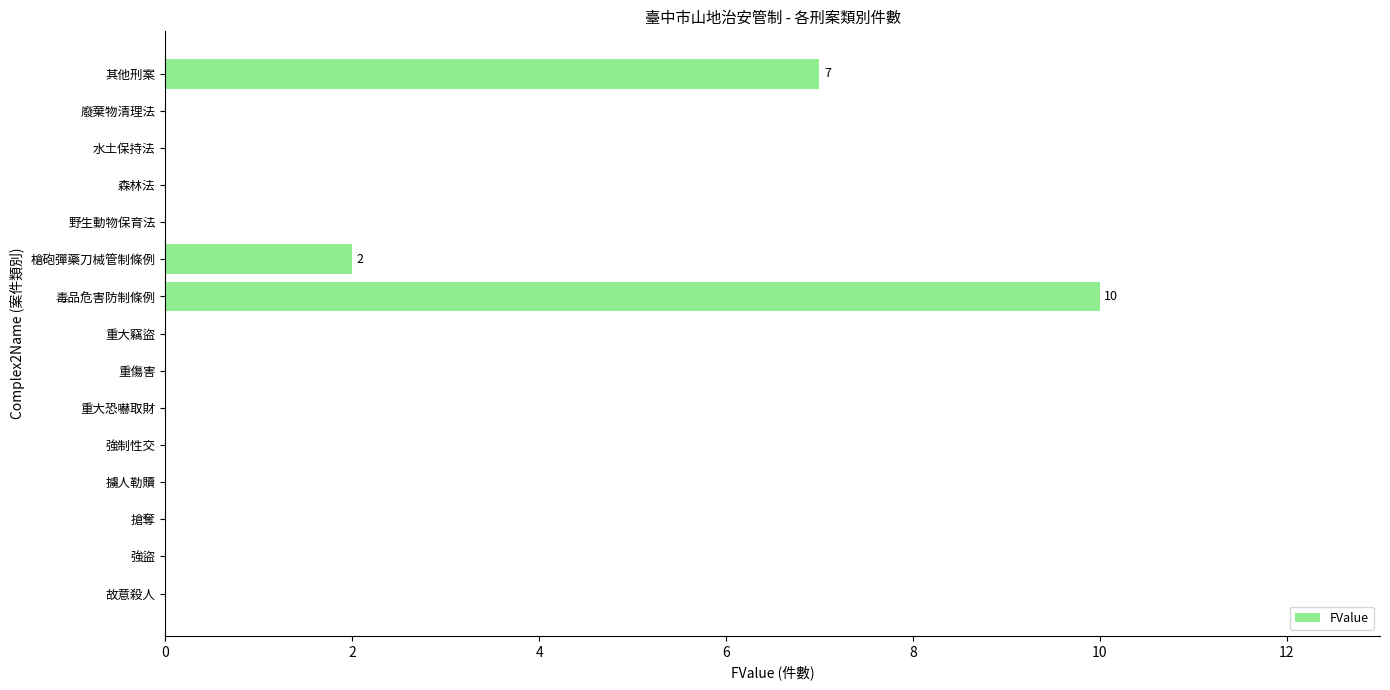

What is the sum of all values?

19